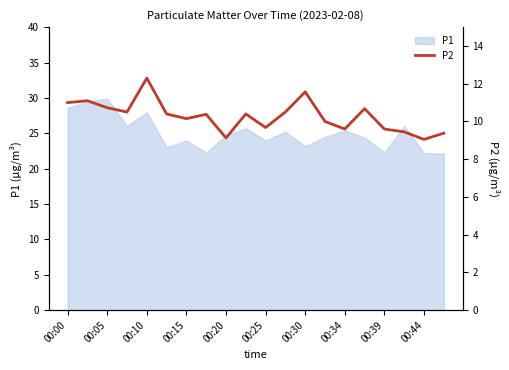

The value at 11 is 10.5. True or false?

True